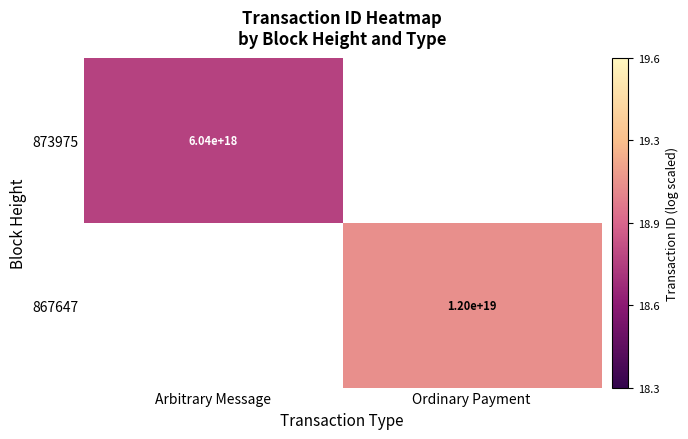

How many data points does each series have?

2